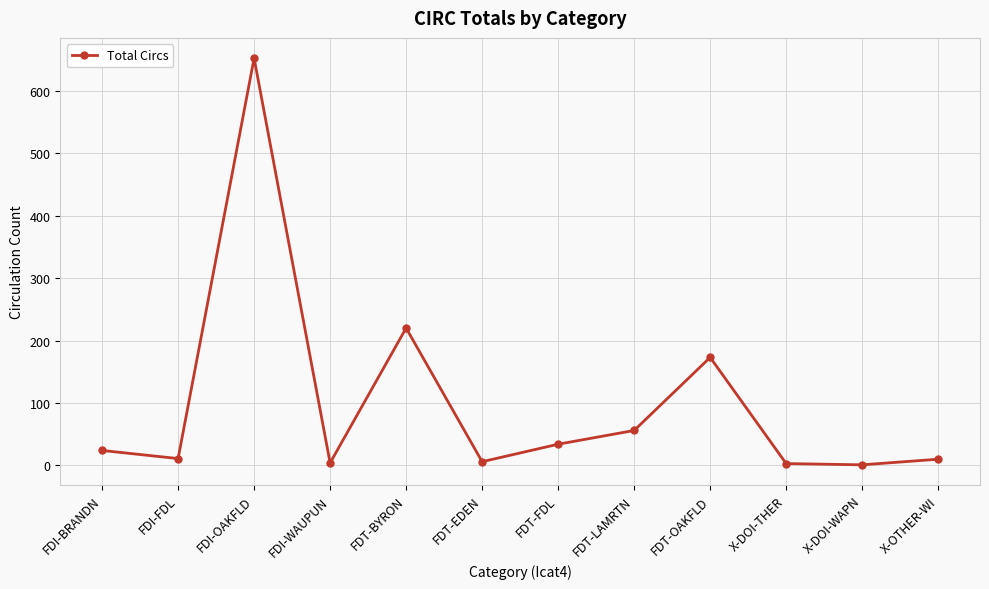

Which category has the highest value across all series?

FDI-OAKFLD